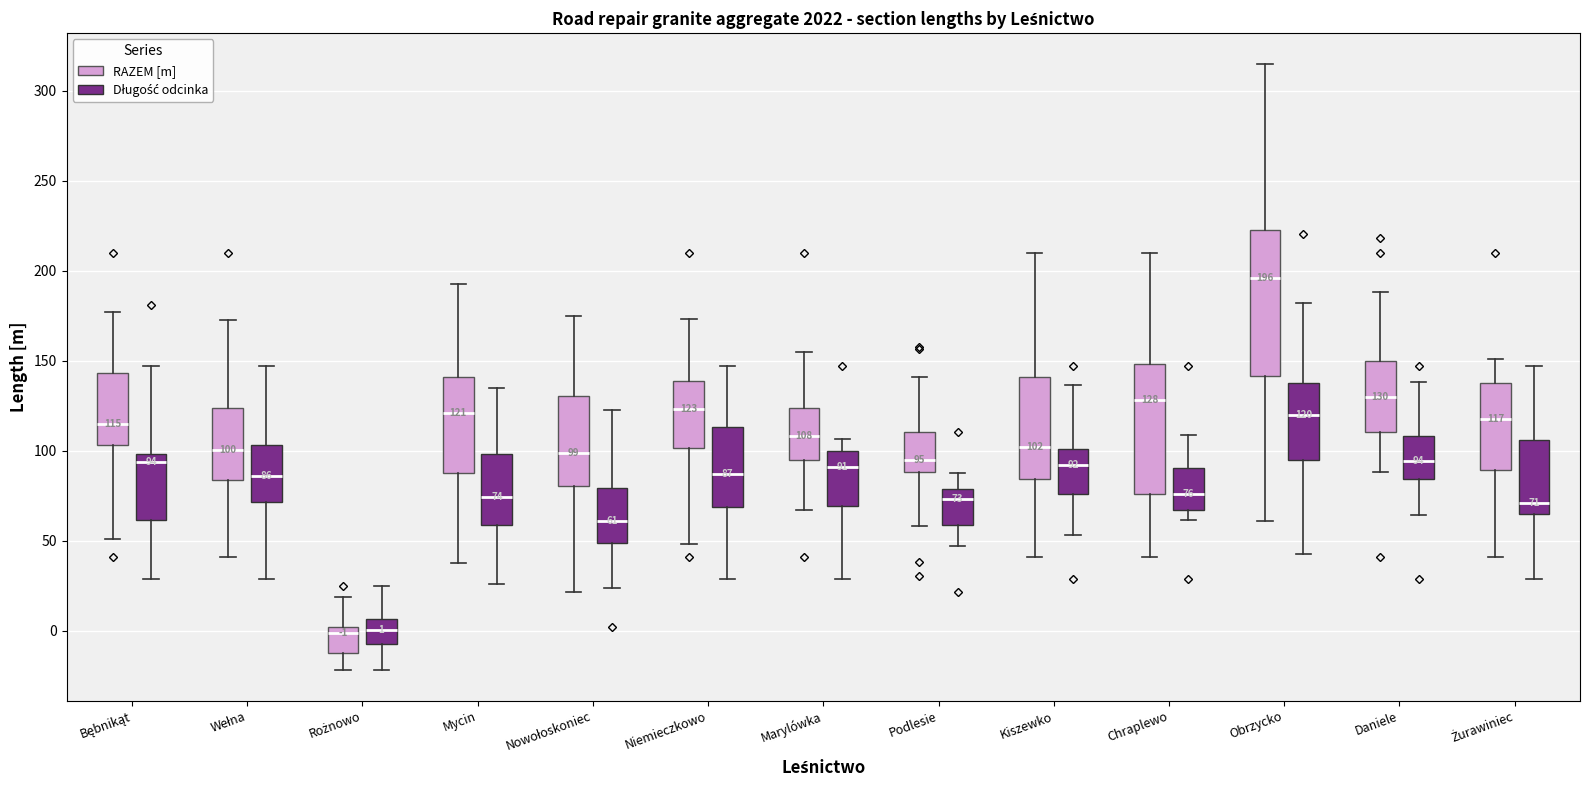

Which box is the tallest, from its lower edge to its upper edge?

Obrzycko (RAZEM [m])